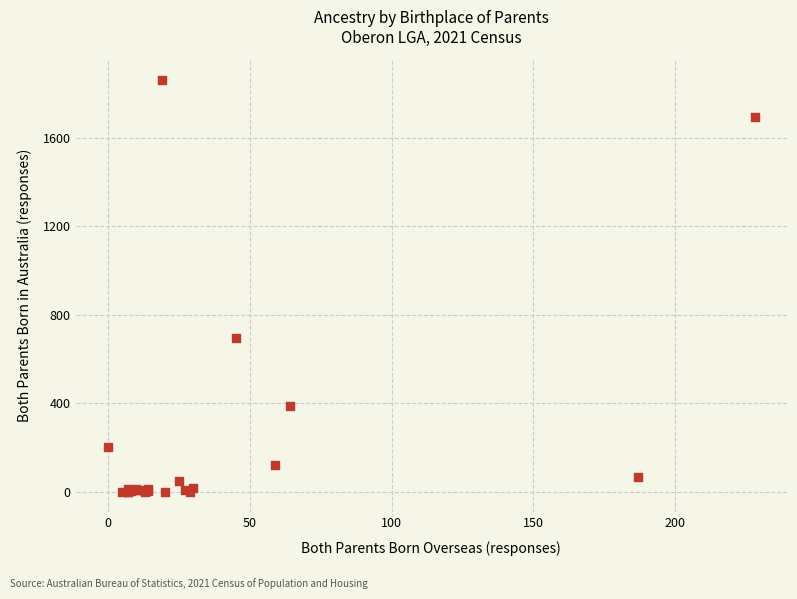

What Y value in the scatter plot is closest to 931?

696